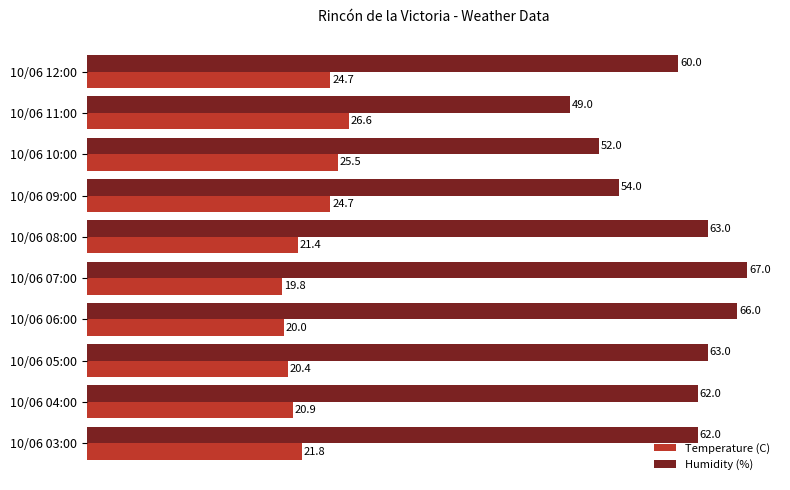

What is the average value of the Humidity (%) series?

59.8